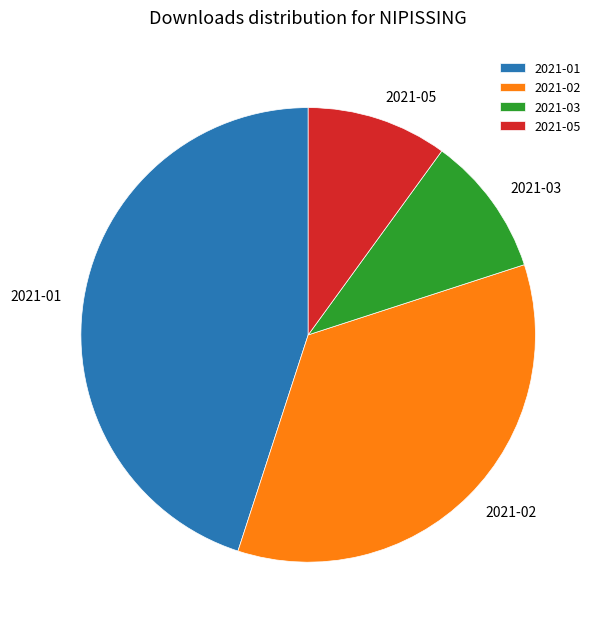

True or false: 2021-03 accounts for 4% of the total.

False